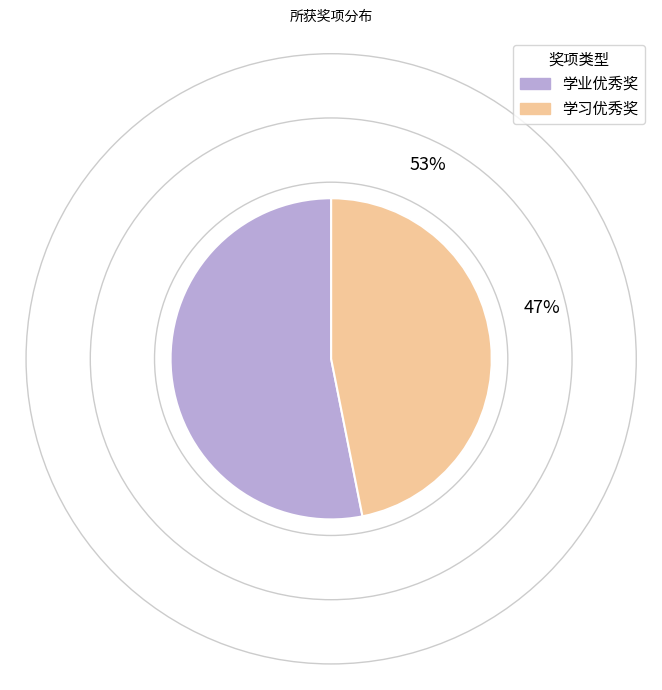

What is the total percentage of 学业优秀奖 and 学习优秀奖?

100.0%